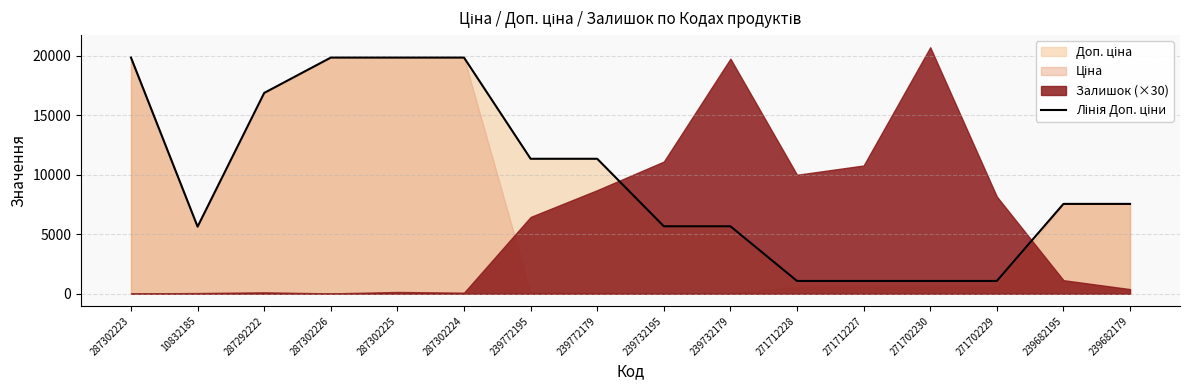

List the labels in order of value, smallest first.

271712228, 271712227, 271702230, 271702229, 10832185, 239732195, 239732179, 239682195, 239682179, 239772195, 239772179, 287292222, 287302223, 287302226, 287302225, 287302224